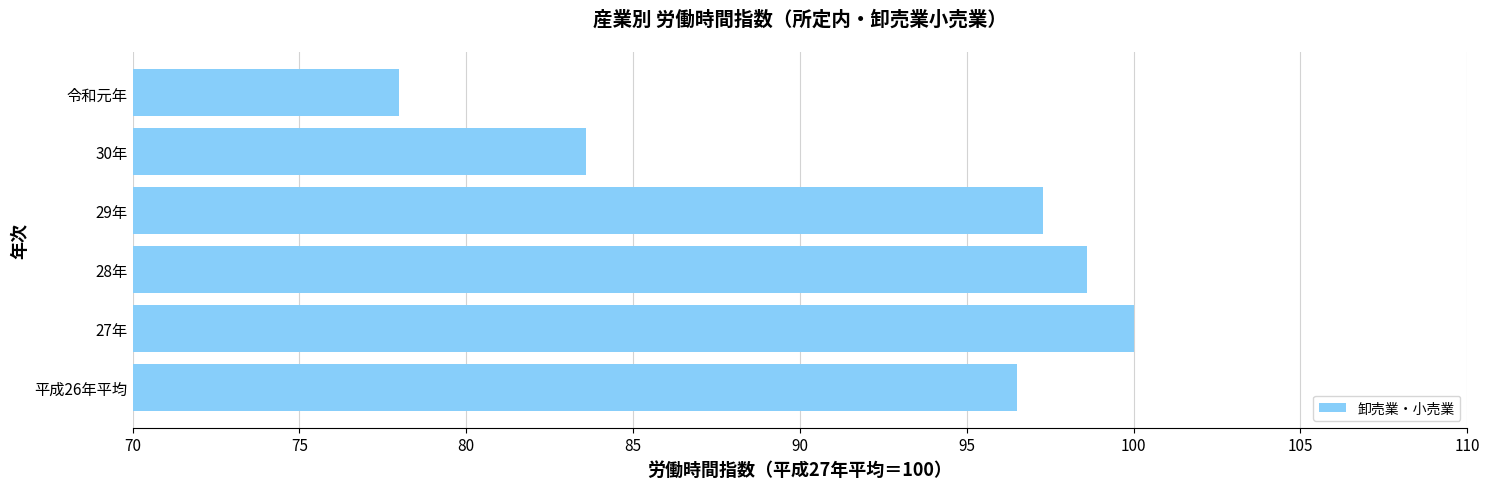

What is the sum of the values at 29年 and 令和元年?

175.3